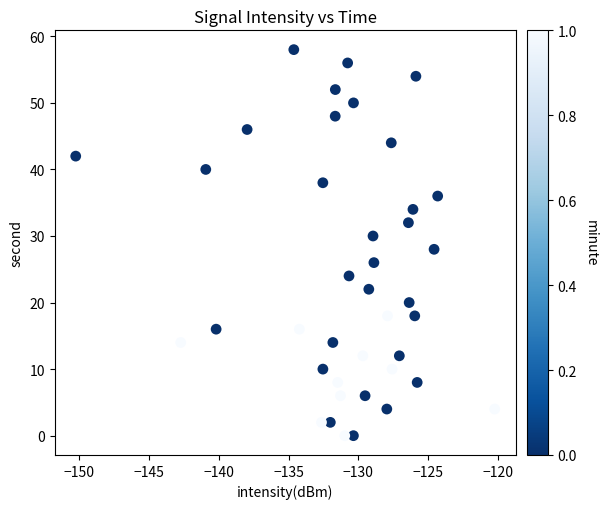

What is the range of Y values (max minus min)?

58